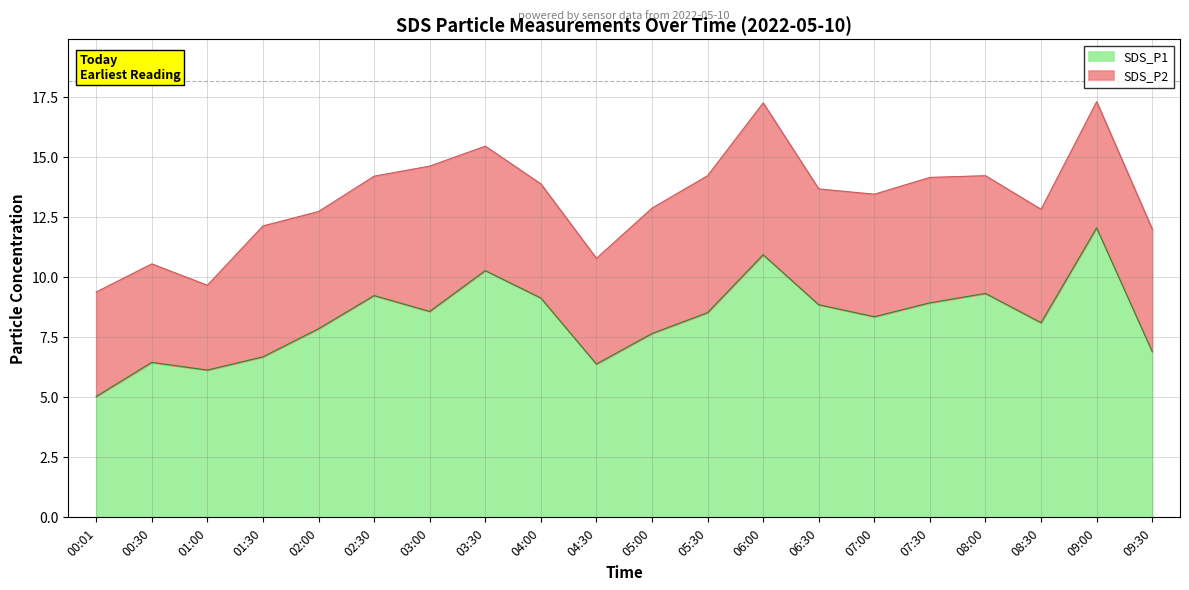

List the labels in order of value, smallest first.

00:01, 01:00, 04:30, 00:30, 01:30, 09:30, 05:00, 02:00, 08:30, 07:00, 05:30, 03:00, 06:30, 07:30, 04:00, 02:30, 08:00, 03:30, 06:00, 09:00